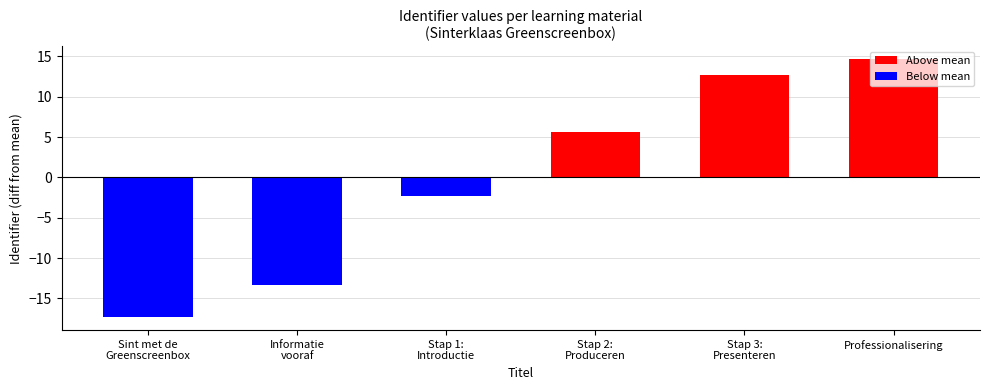

What is the greatest value displayed?

14.7